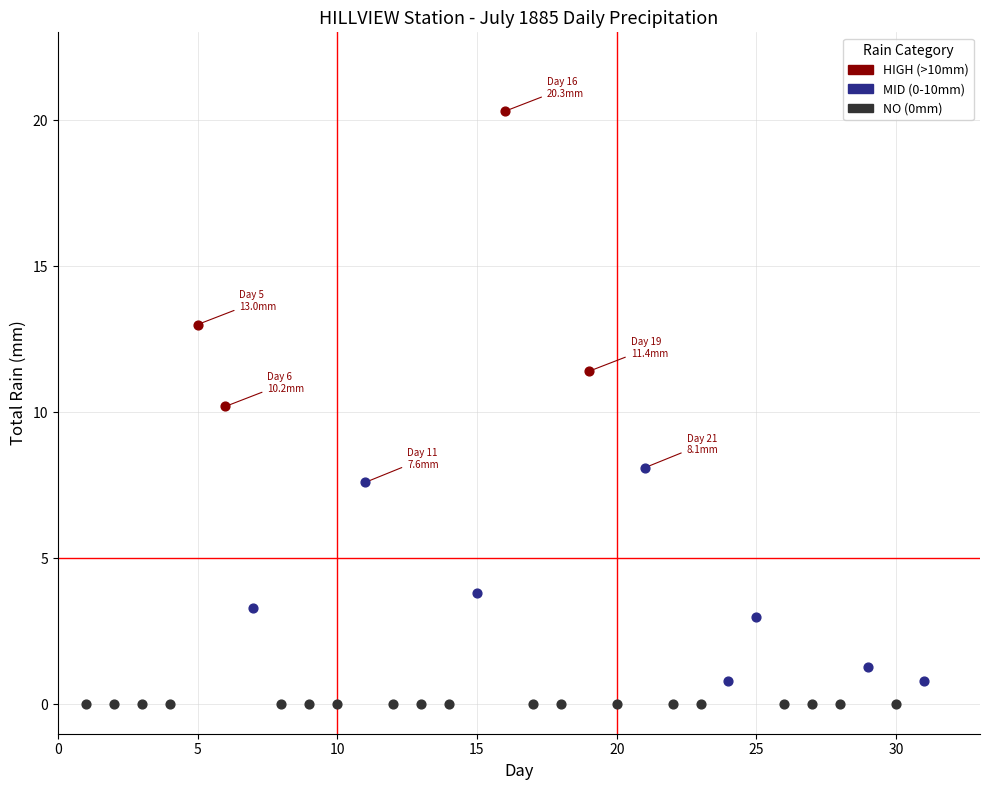

Which series reaches the maximum Y coordinate?

HIGH (>10mm)